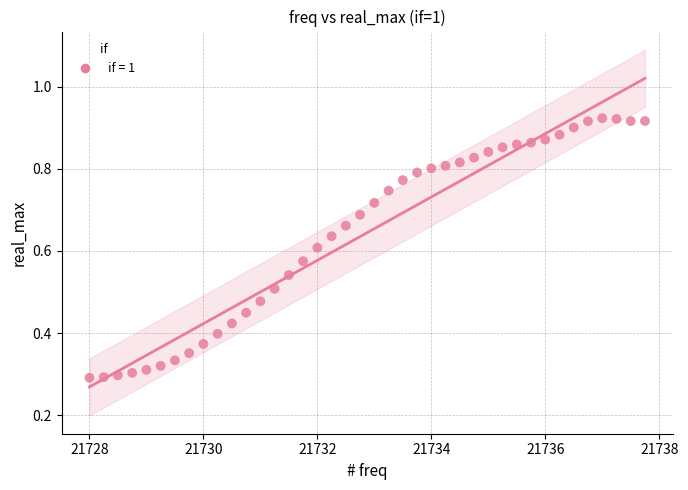

What is the range of X values (max minus min)?

9.8